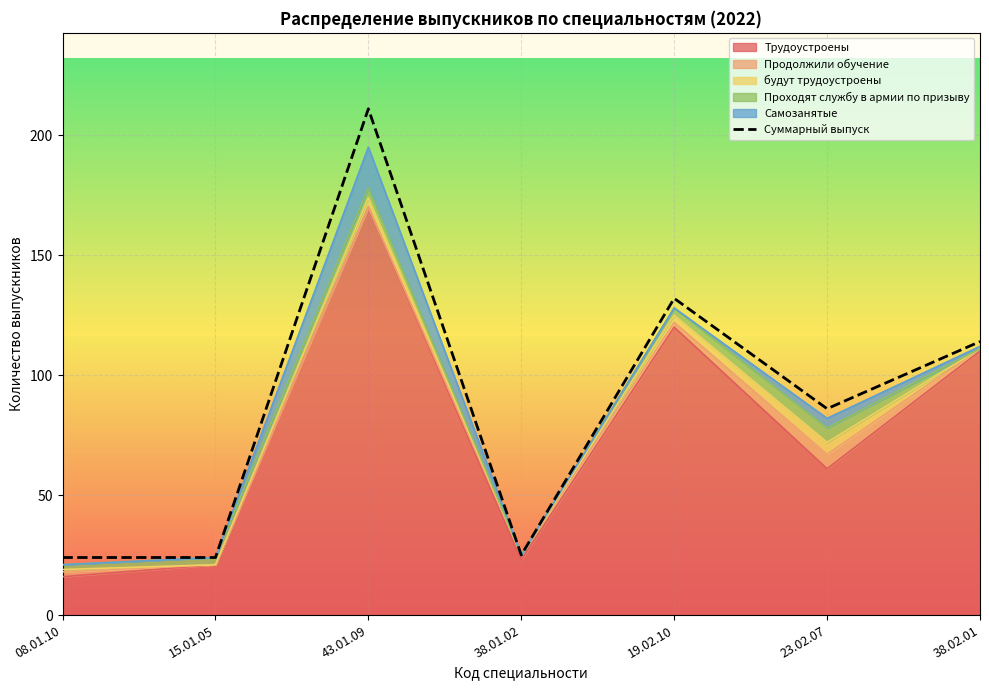

Reading left to right, list all the values displayed in this chart.

08.01.10=24	15.01.05=24	43.01.09=211	38.01.02=25	19.02.10=132	23.02.07=86	38.02.01=114